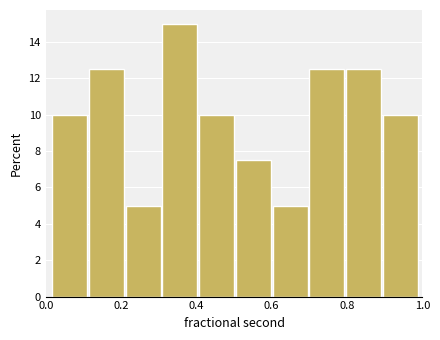

What is the height of the bar covering 0.12 to 0.22 on the x-axis? Neither the bar edges nor the heights are printed on the chart, so give them approximately, as read against the axes.

12.6